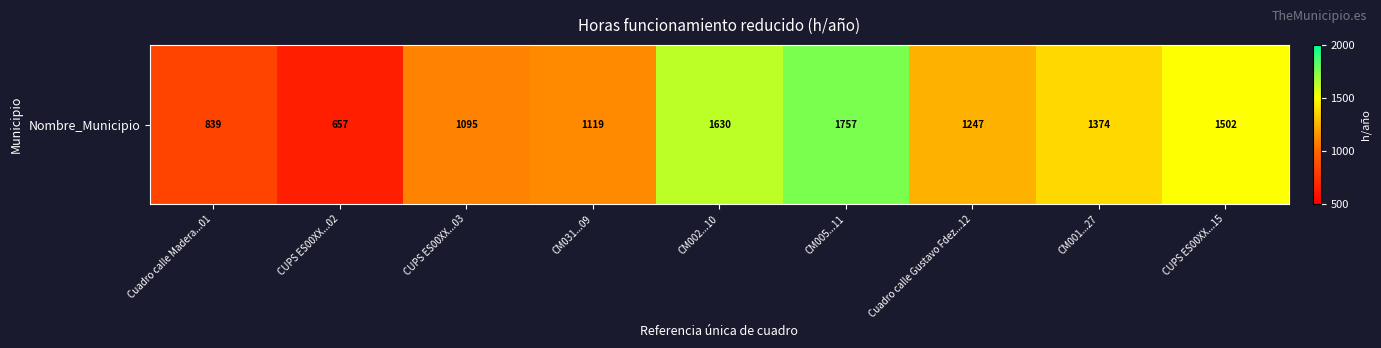

List the labels in order of value, smallest first.

CUPS ES00XX...02, Cuadro calle Madera...01, CUPS ES00XX...03, CM031...09, Cuadro calle Gustavo Fdez...12, CM001...27, CUPS ES00XX...15, CM002...10, CM005...11